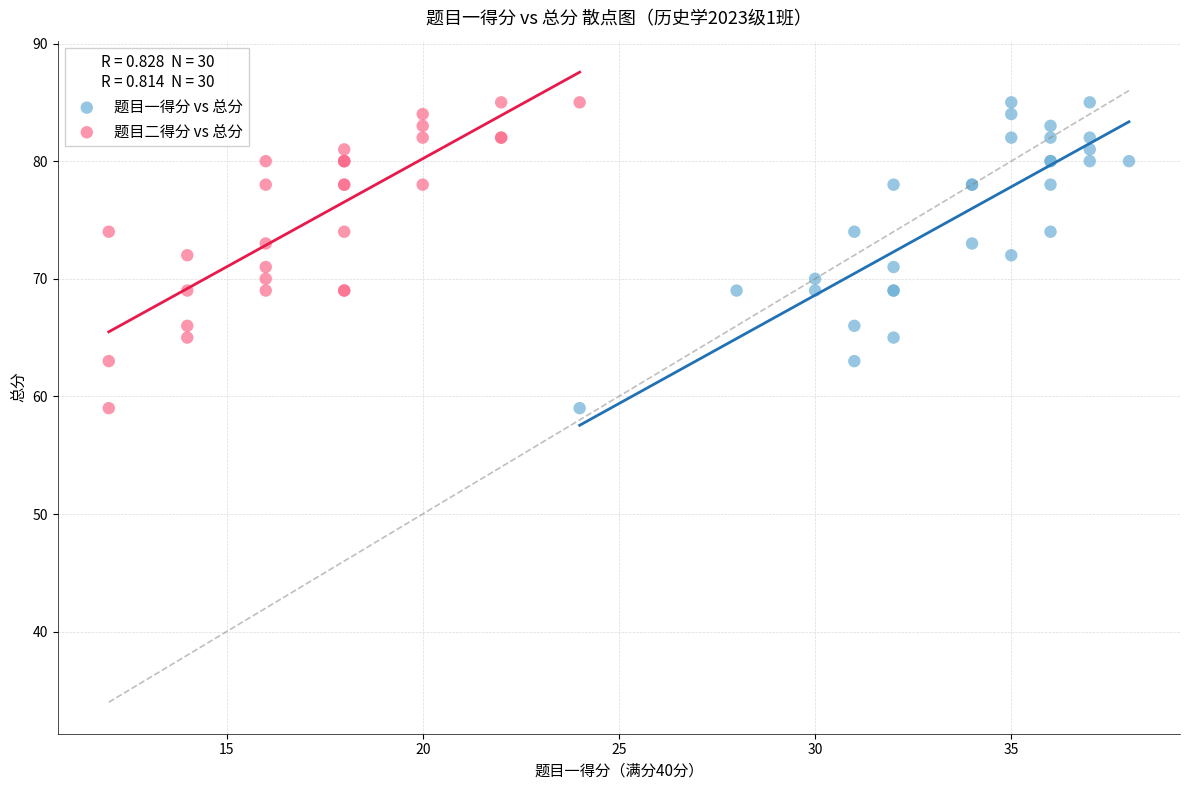

What are all the series names shown in the legend?

题目一得分 vs 总分, 题目二得分 vs 总分